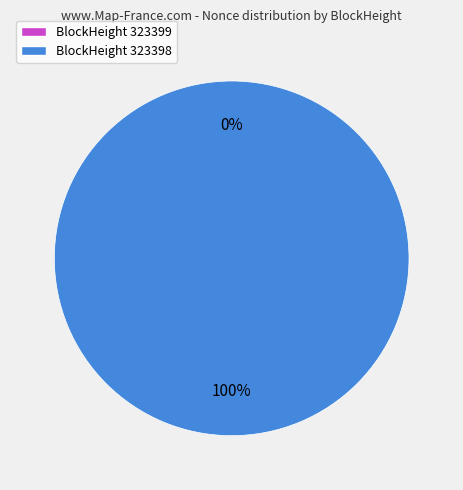

To the nearest percent, what percentage of the pie is 323398?

100%